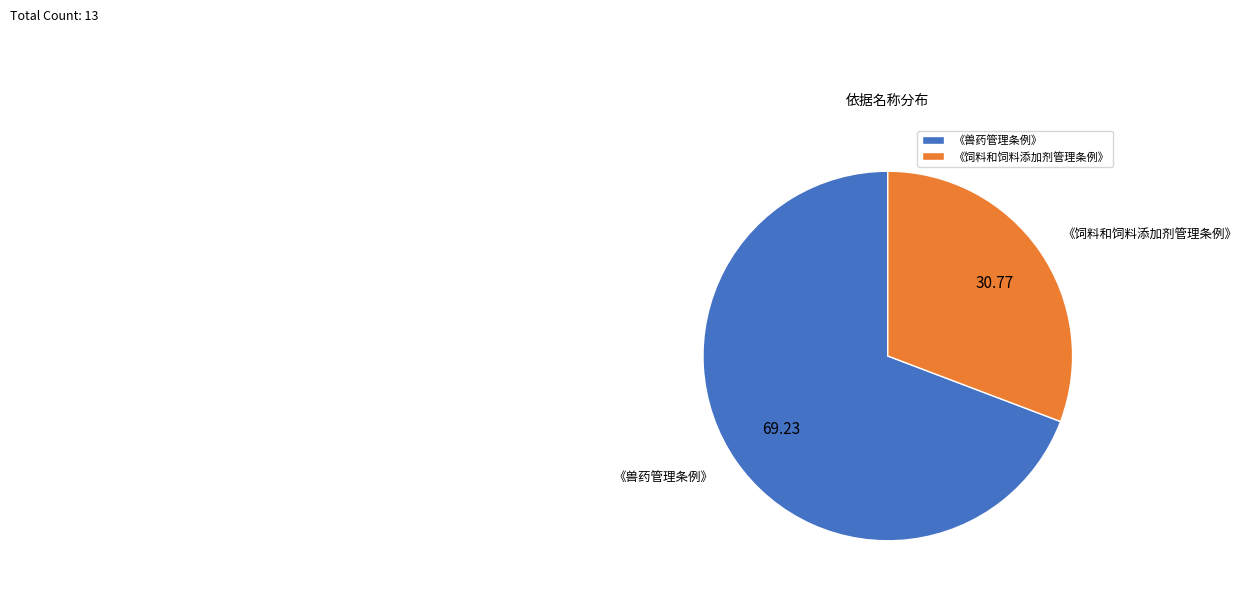

Rank the categories by value from lowest to highest.

《饲料和饲料添加剂管理条例》, 《兽药管理条例》